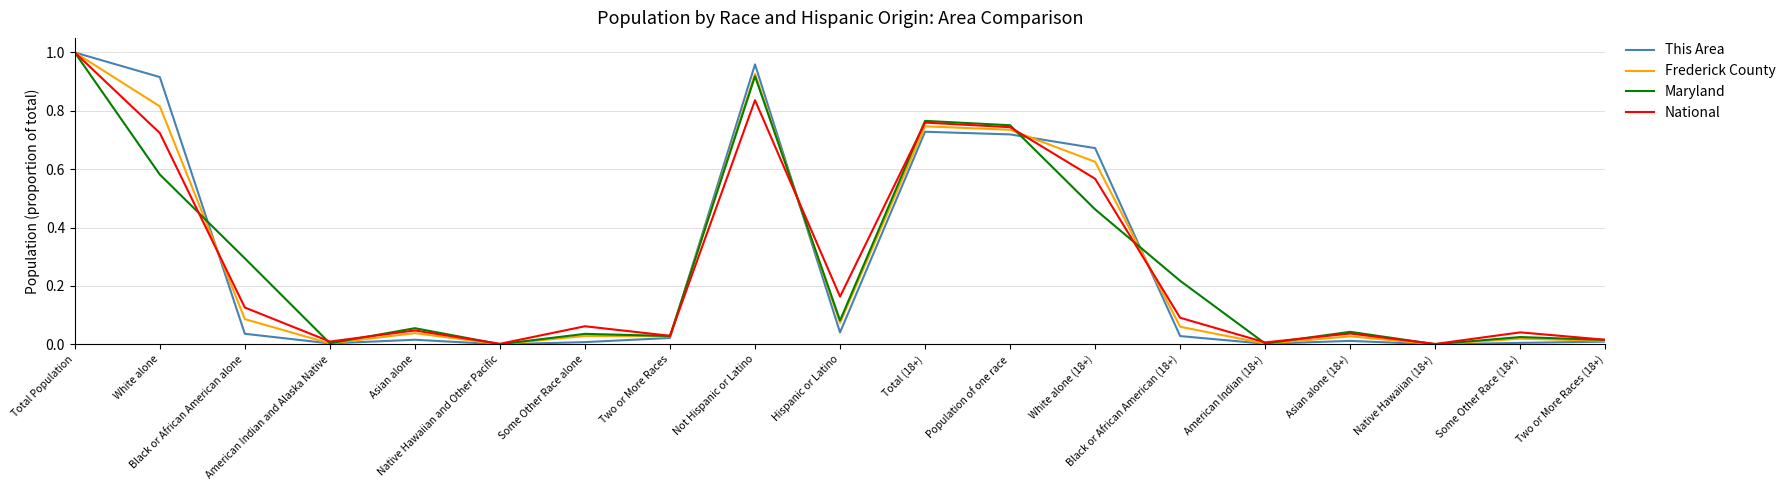

The Frederick County series shows 0.9 at White alone (18+). True or false?

False